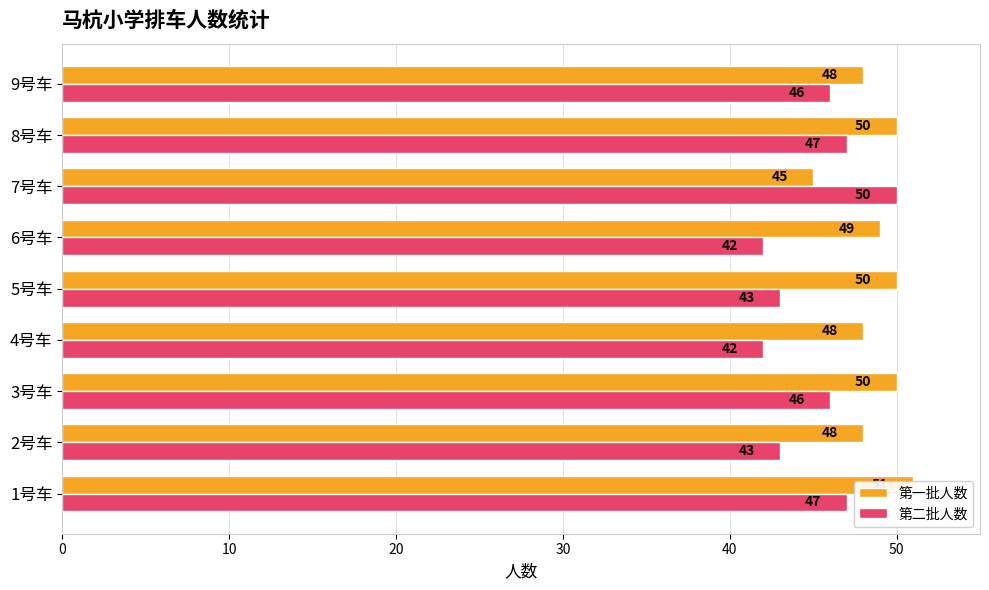

What is the average value of the 第一批人数 series?

49